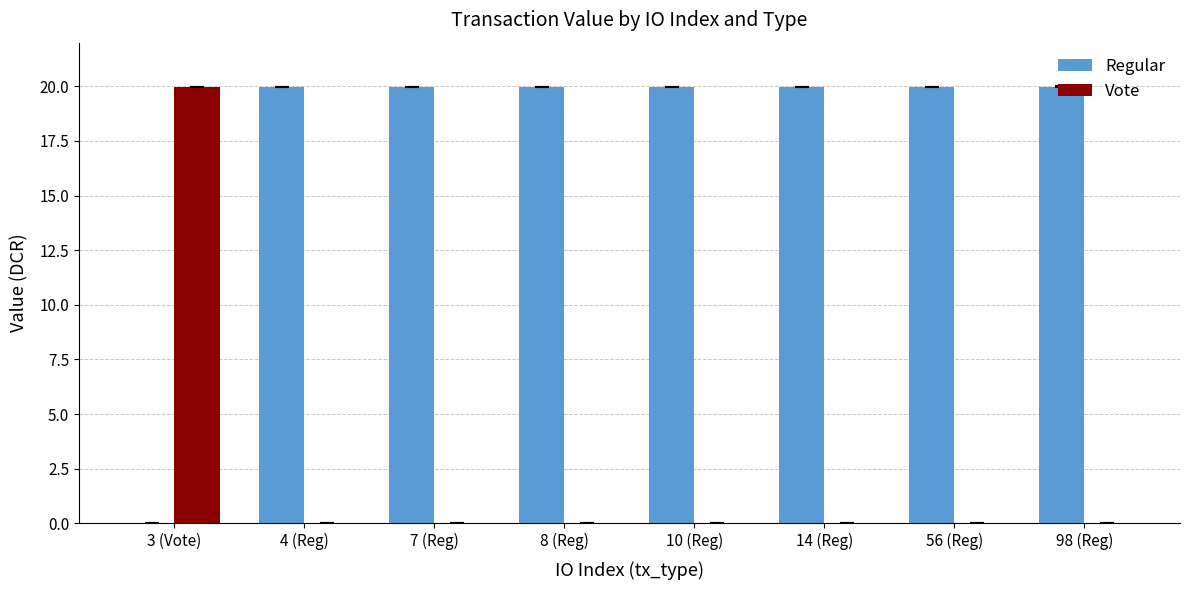

The value of Regular at 3 (Vote) is -10.2. True or false?

False